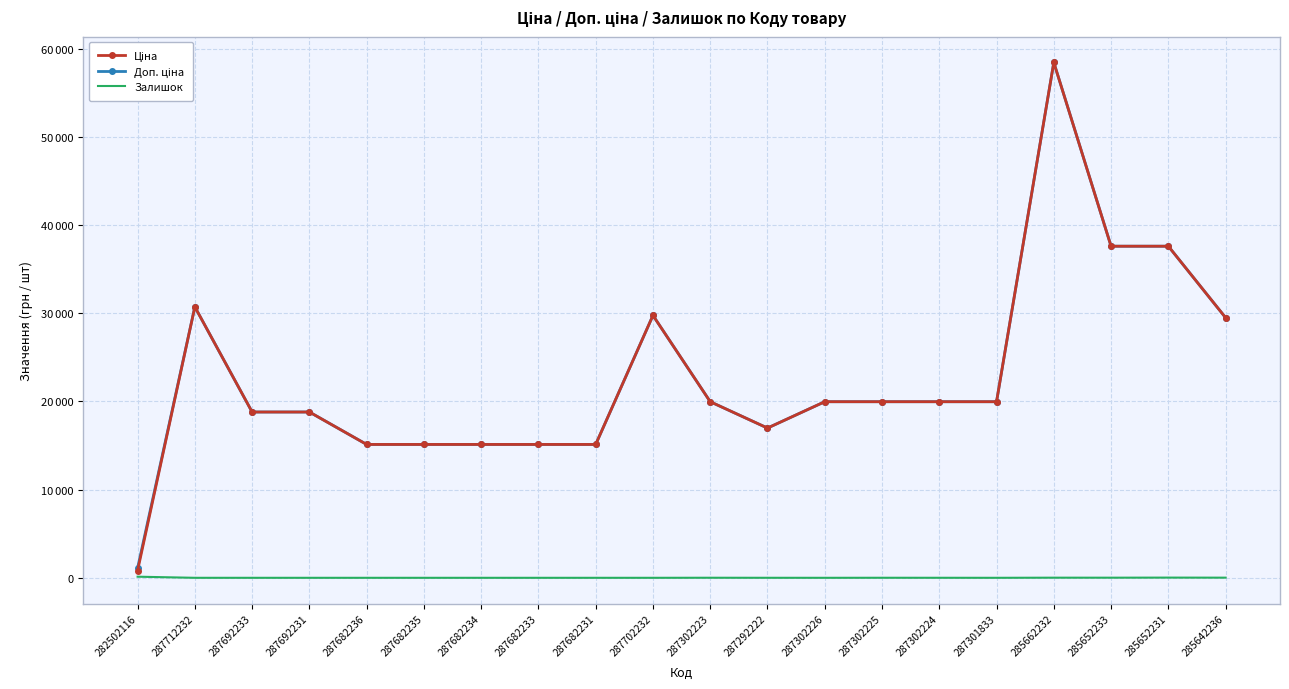

Which series has the largest total across all categories?

Доп. ціна